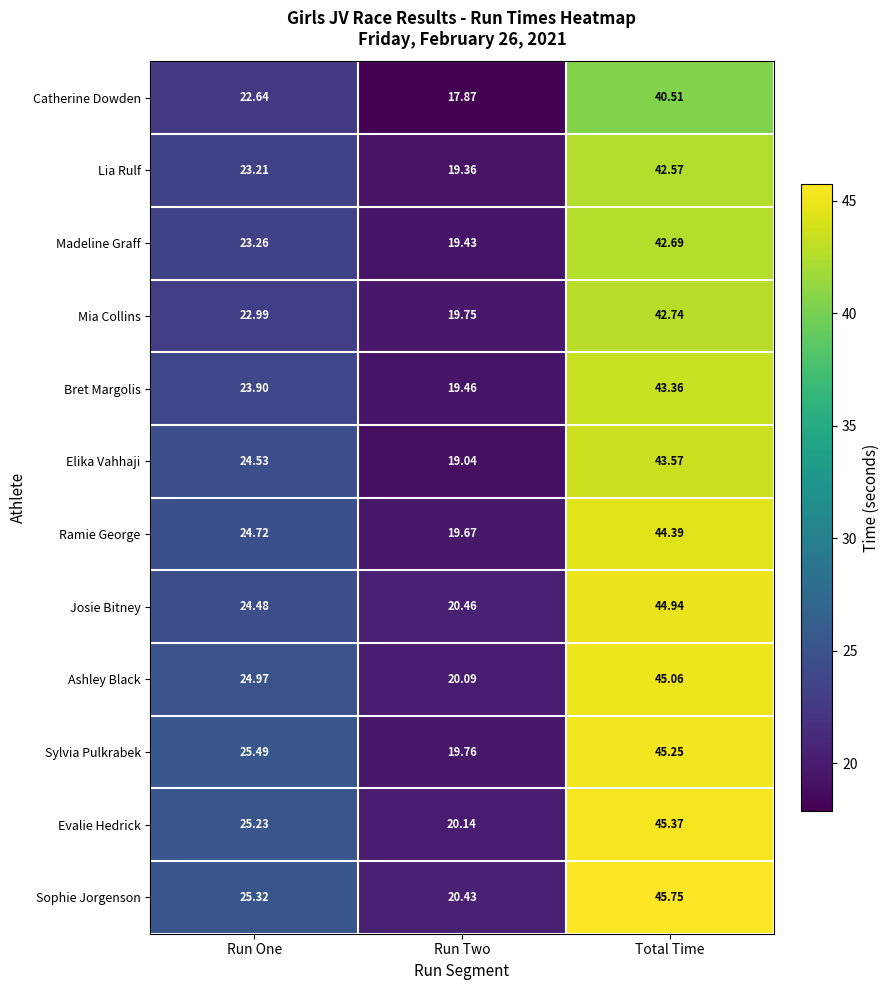

List the labels in order of Catherine Dowden value, largest first.

Total Time, Run One, Run Two